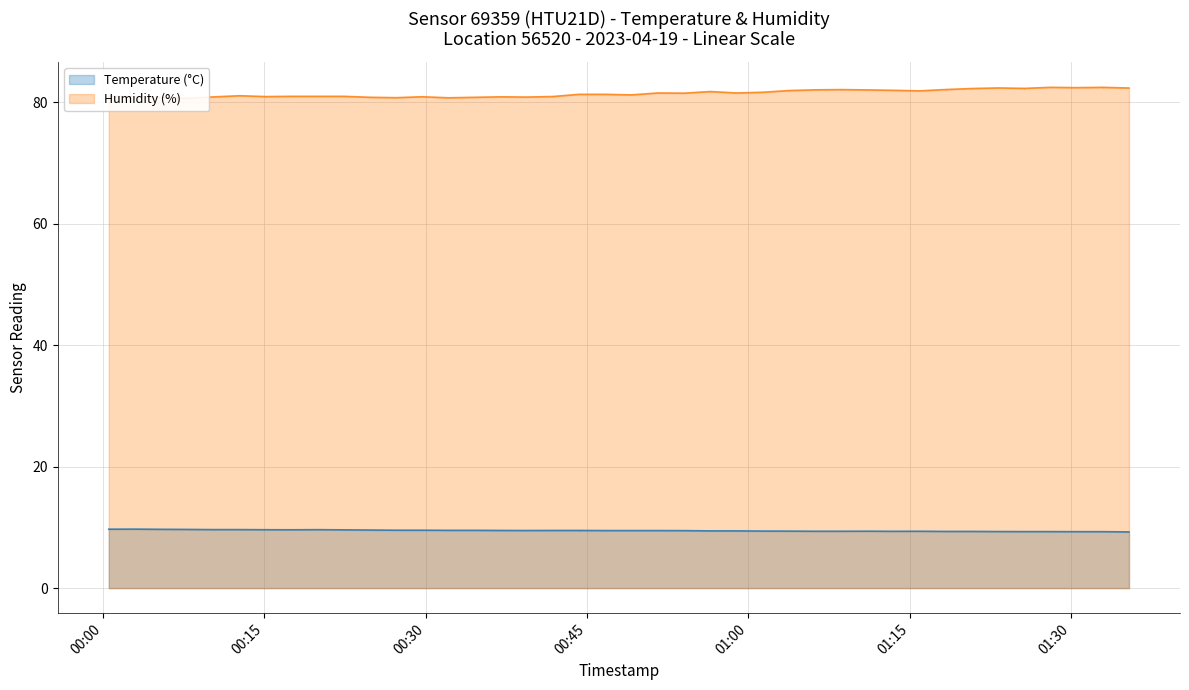

Is it true that Temperature (°C) equals 9.7 at 2023-04-19T00:00:34?

True